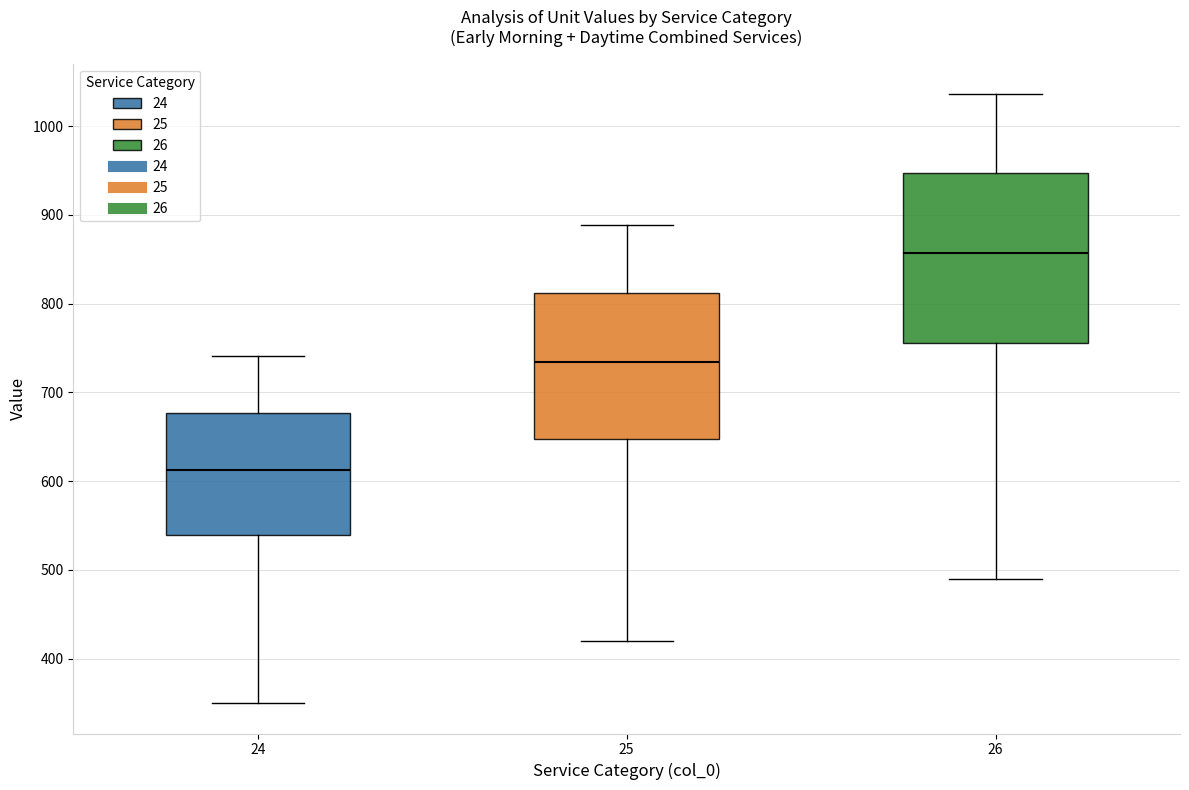

Reading left to right, read every box against the y-axis: the position of its median line, the range the box covers, and the ends of its whiskers. The values are not printed on the chart, so give them approximately, as read against the axis.

24: median 610, box 540 to 680, whiskers 350 to 740
25: median 730, box 650 to 810, whiskers 420 to 890
26: median 860, box 760 to 950, whiskers 490 to 1040